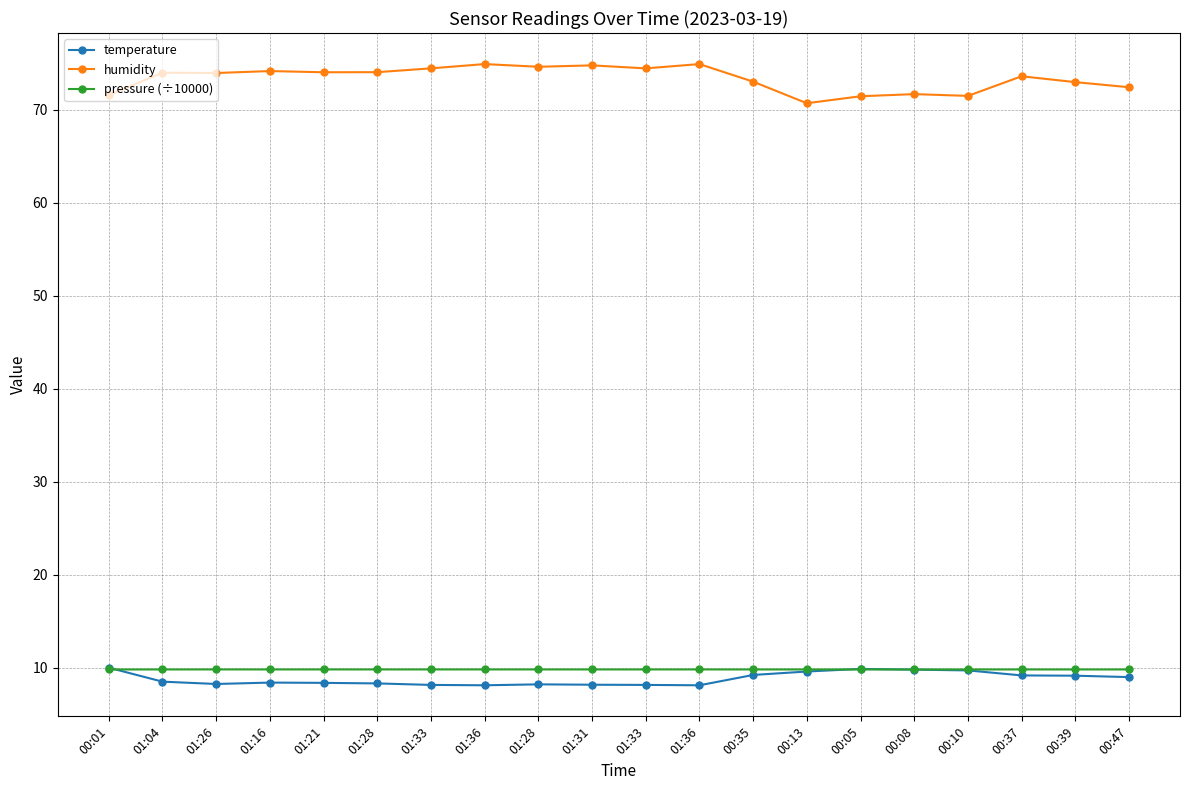

What is the maximum value for humidity?

74.9